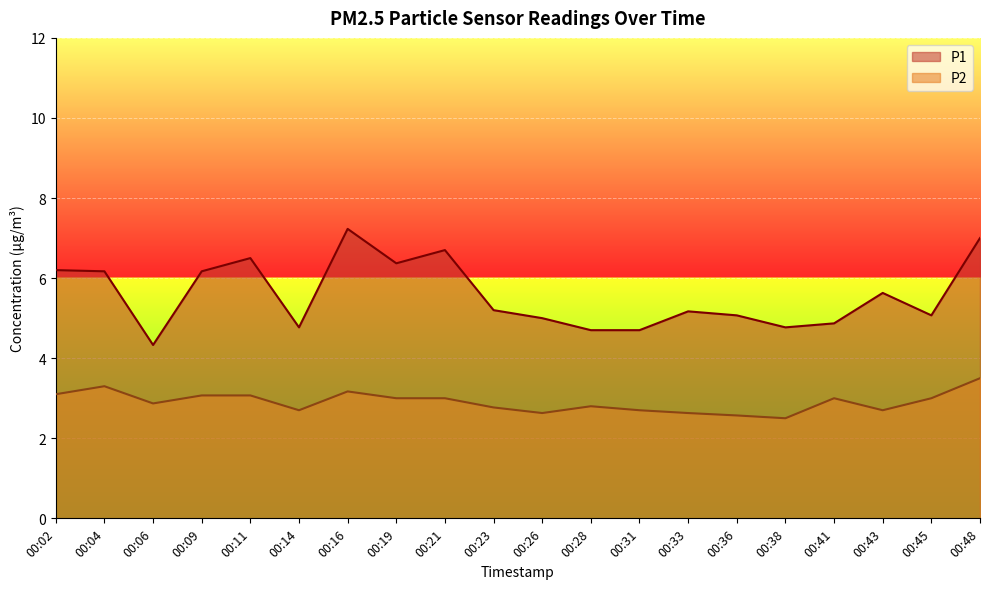

What is the difference between the maximum and minimum values in the P1 series?

2.9